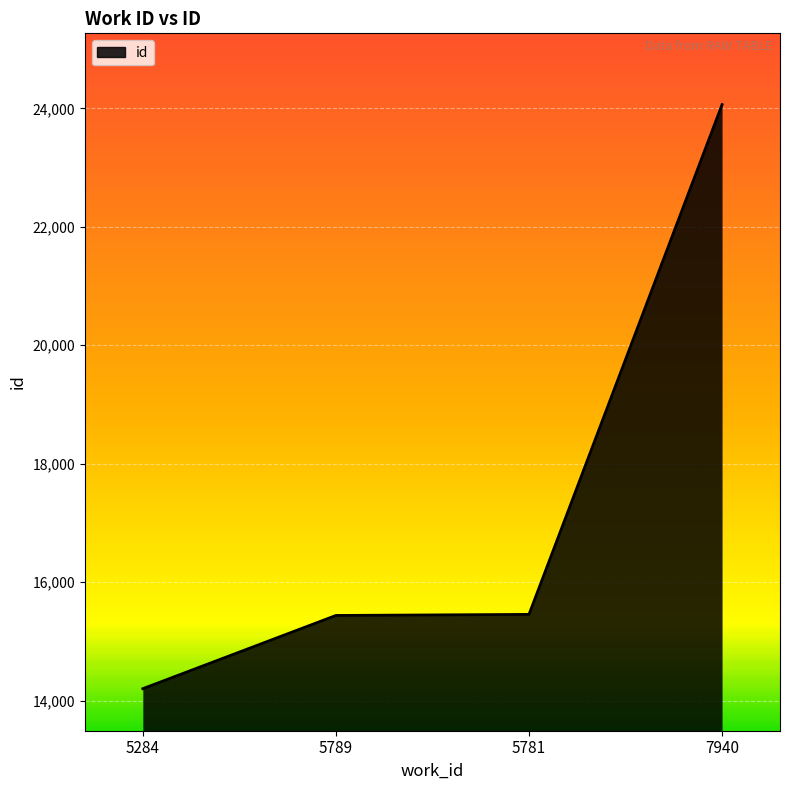

Reading right to left, what are all the values shown in this chart?

7940=24064	5781=15456	5789=15438	5284=14202